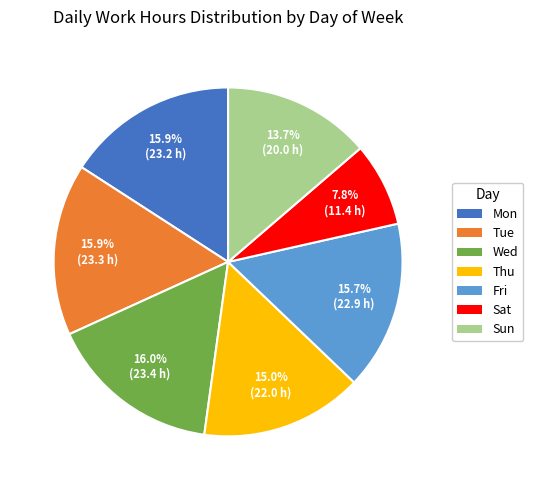

How many slices are in this pie chart?

7